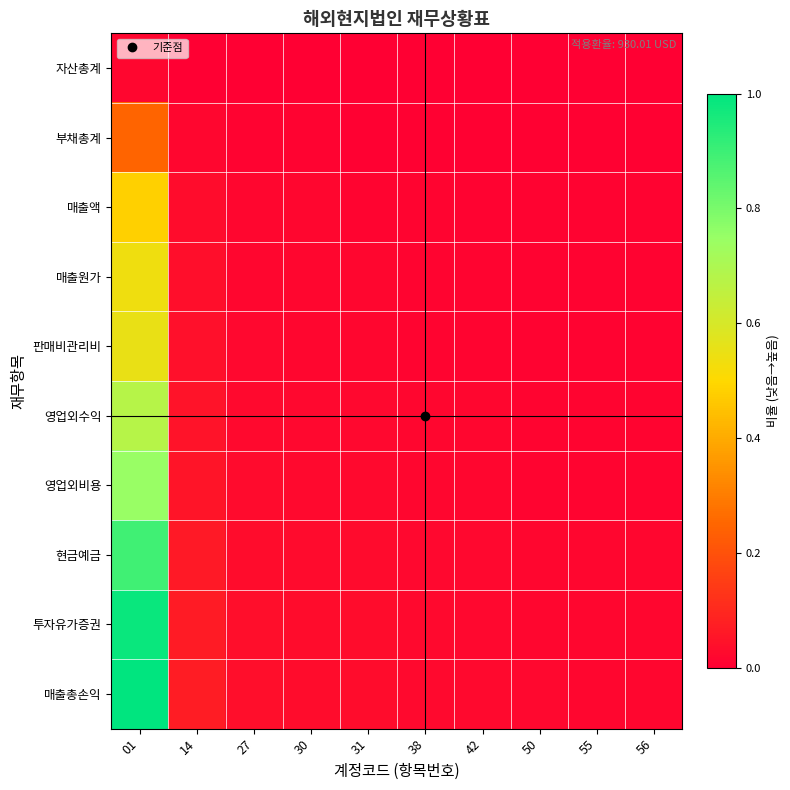

Which series has the widest spread of values?

매출총손익